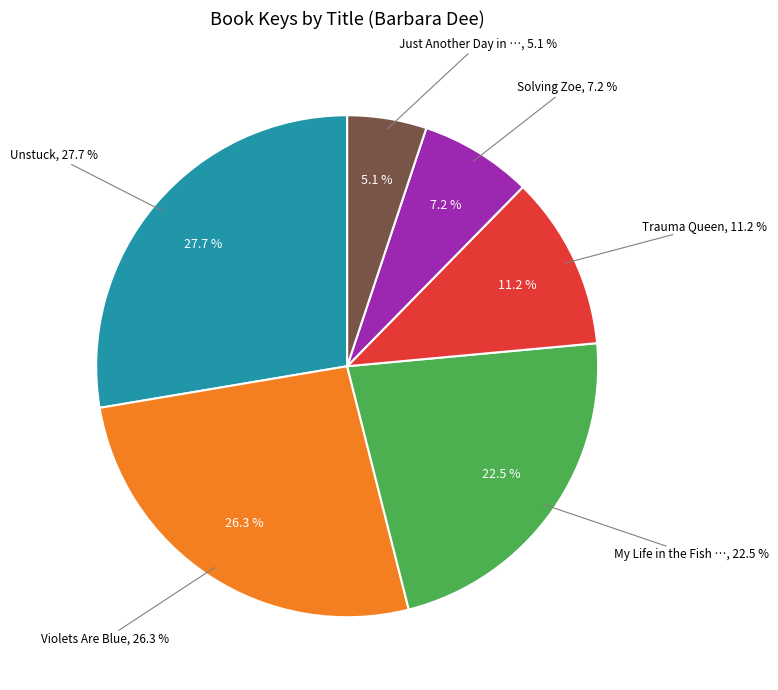

Is there a majority slice in this chart?

No